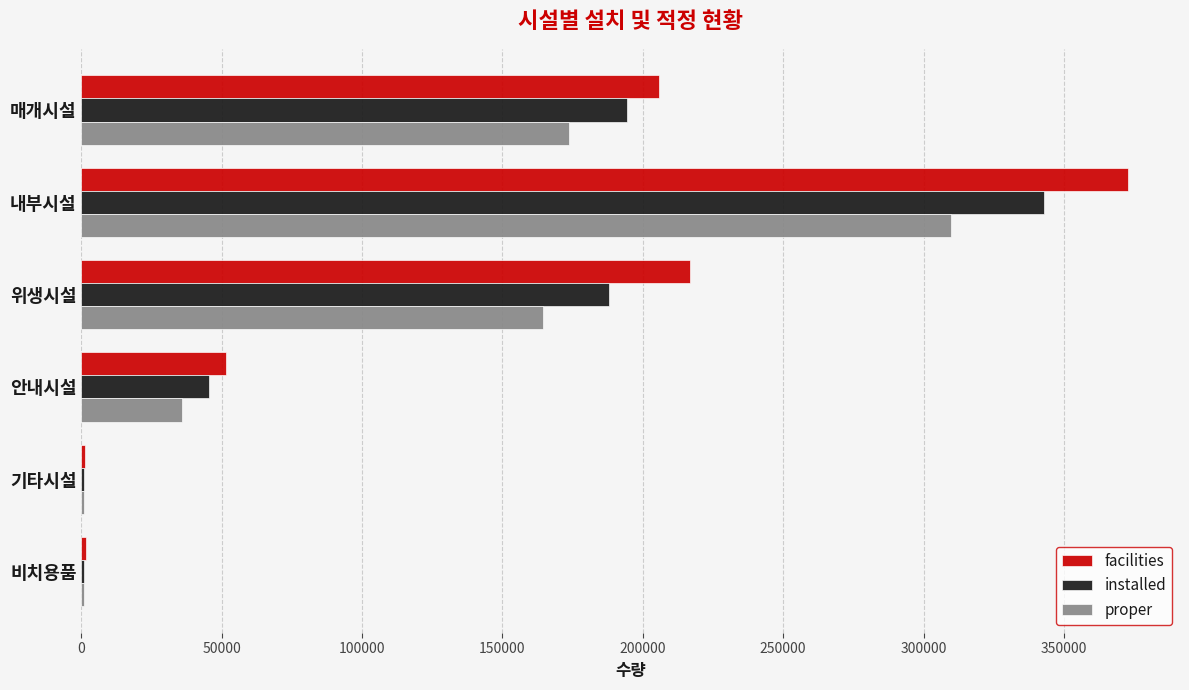

True or false: proper has a value of 255096 at 위생시설.

False